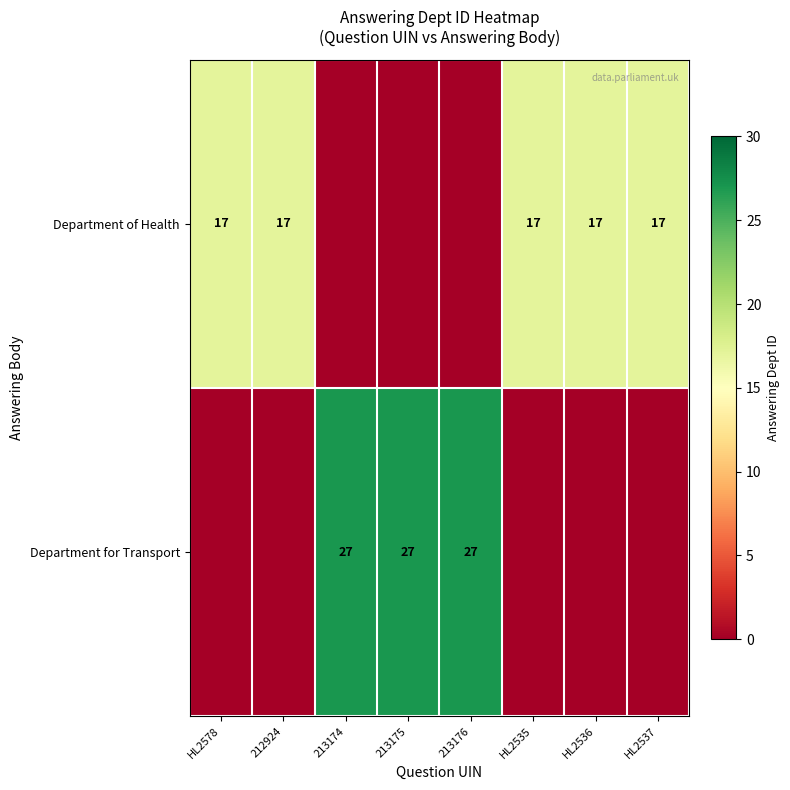

True or false: Department of Health has a value of 11 at HL2578.

False